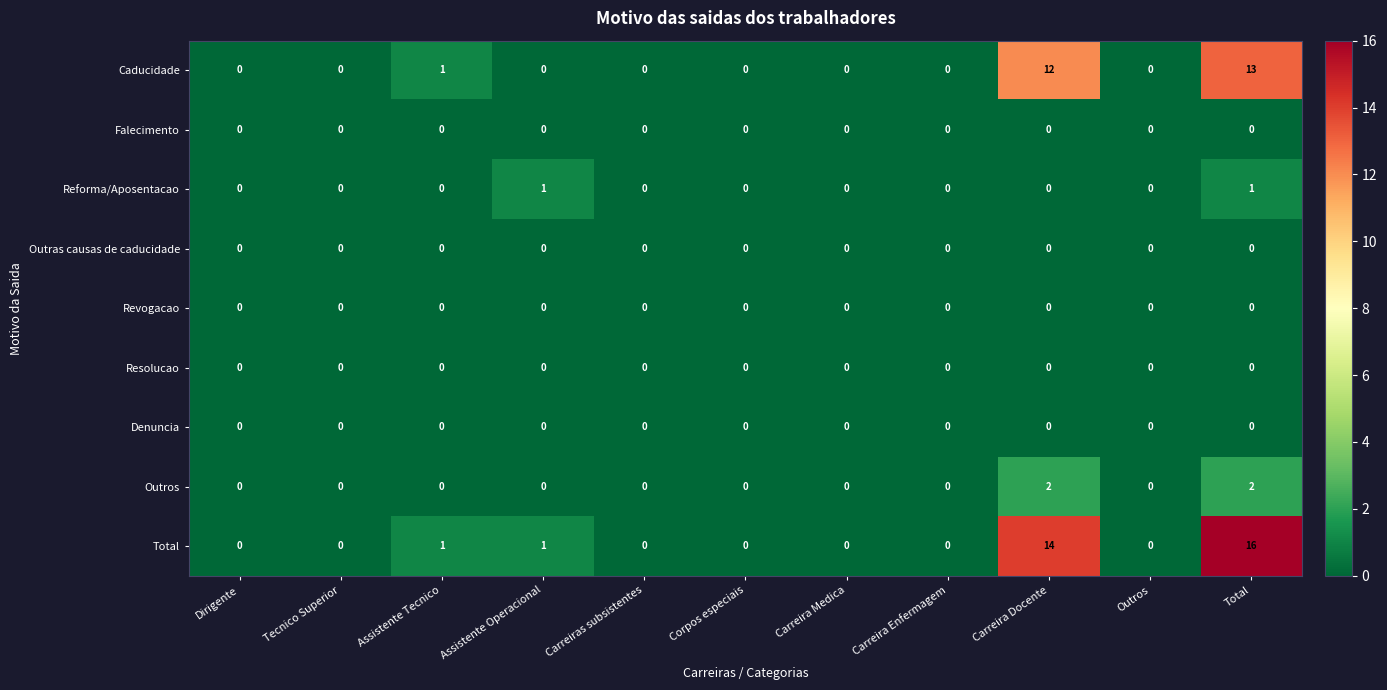

Which series has the largest range (max minus min)?

Total